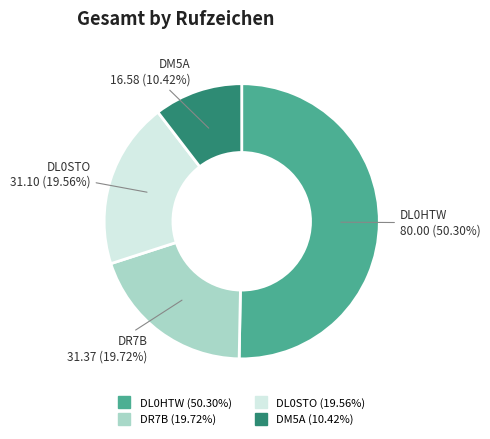

True or false: DL0HTW accounts for 50% of the total.

True